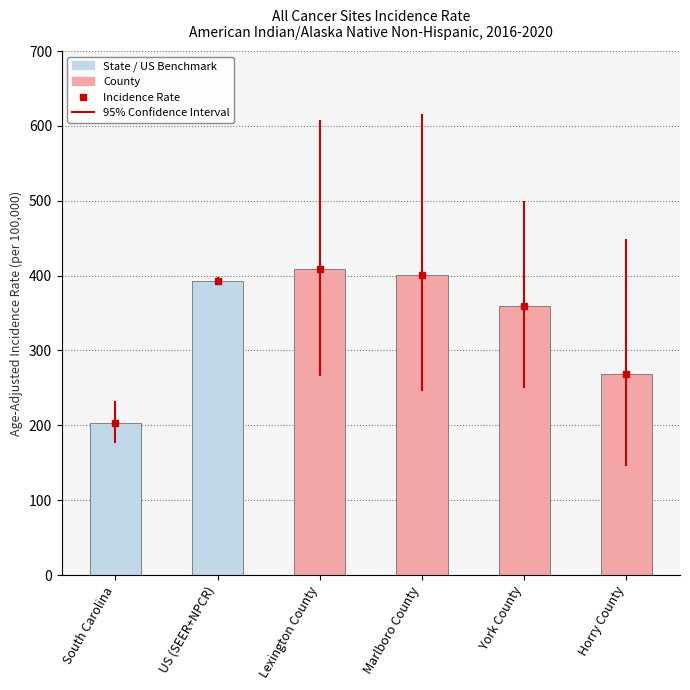

What is the greatest value displayed?

408.4